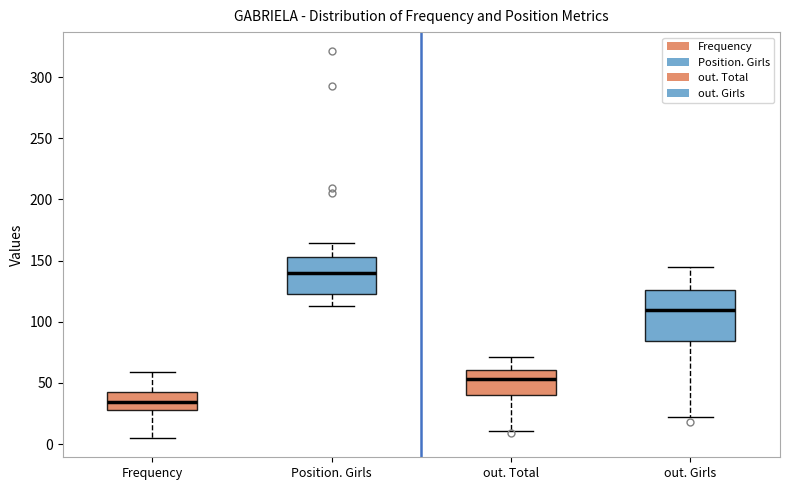

Which box's median line is the highest?

Position. Girls